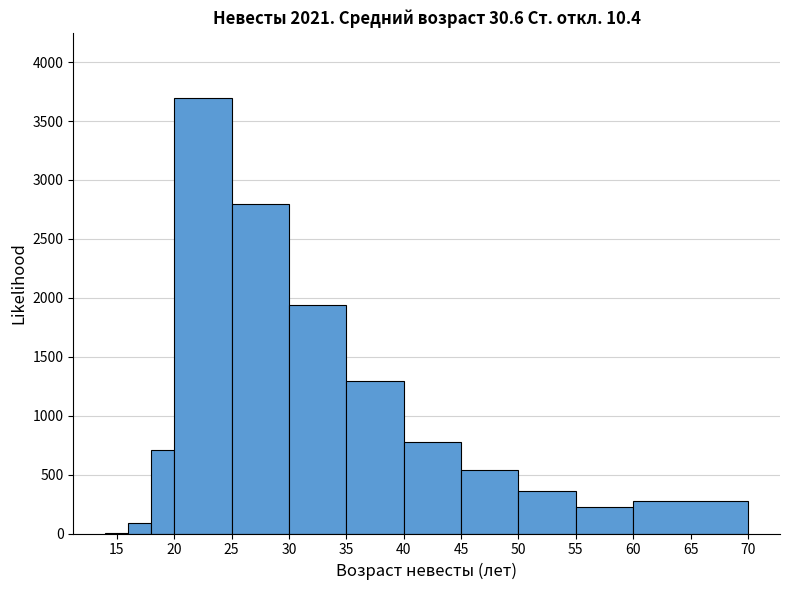

Which range on the x-axis has the tallest bar?

20 to 25